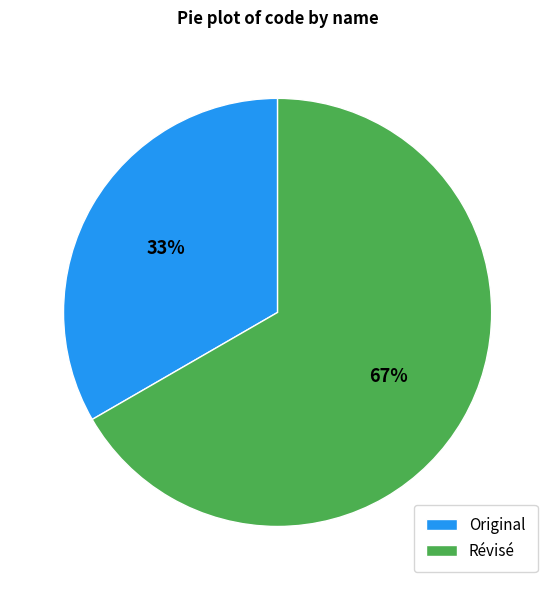

Is it true that Original is 28% of the pie?

False